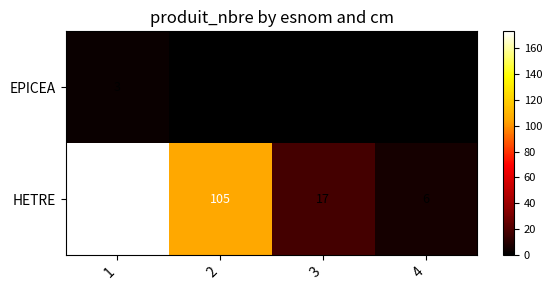

Reading right to left, transcribe all the data shown in this chart.

EPICEA: 0	0	0	3
HETRE: 6	17	105	173